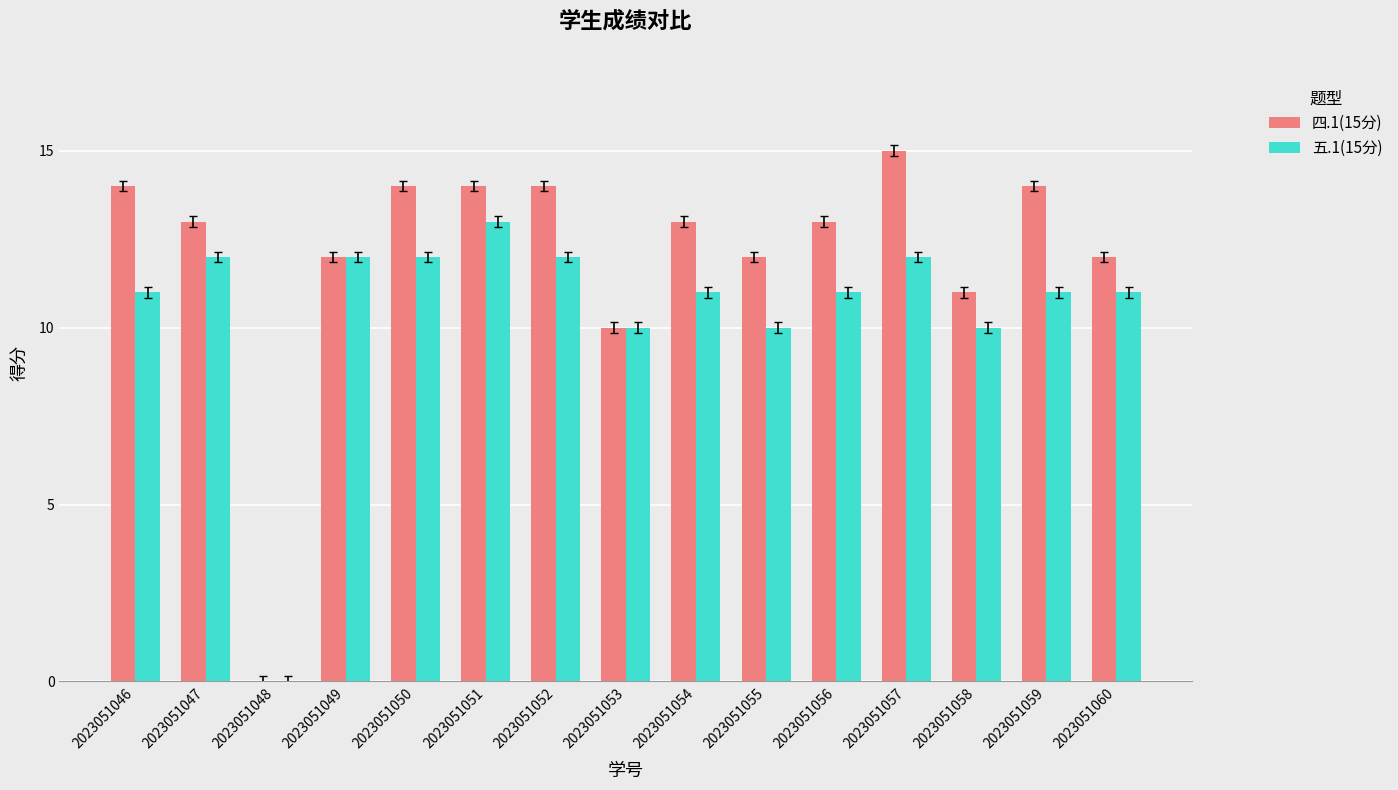

The 四.1(15分) series shows 0 at 2023051048. True or false?

True